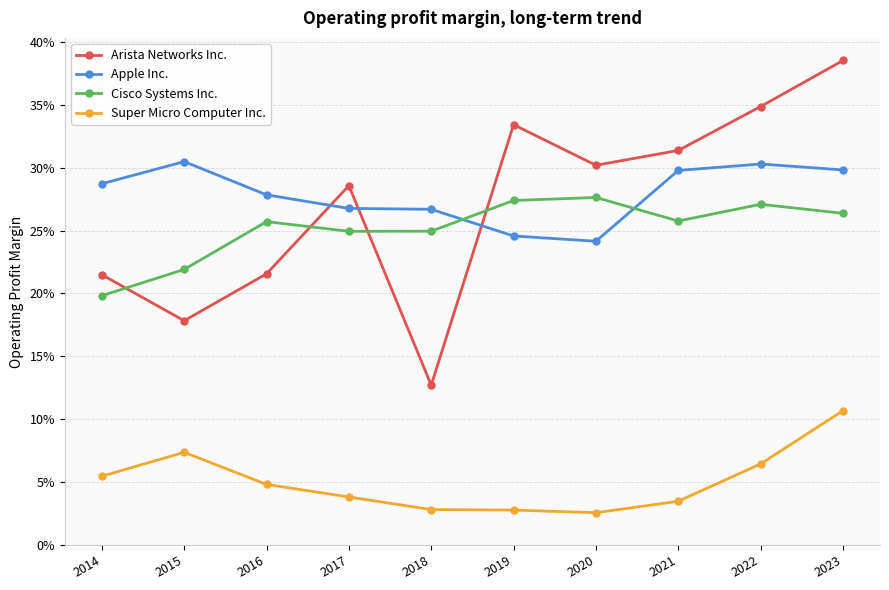

Rank the categories by Super Micro Computer Inc. value from highest to lowest.

2023, 2015, 2022, 2014, 2016, 2017, 2021, 2018, 2019, 2020